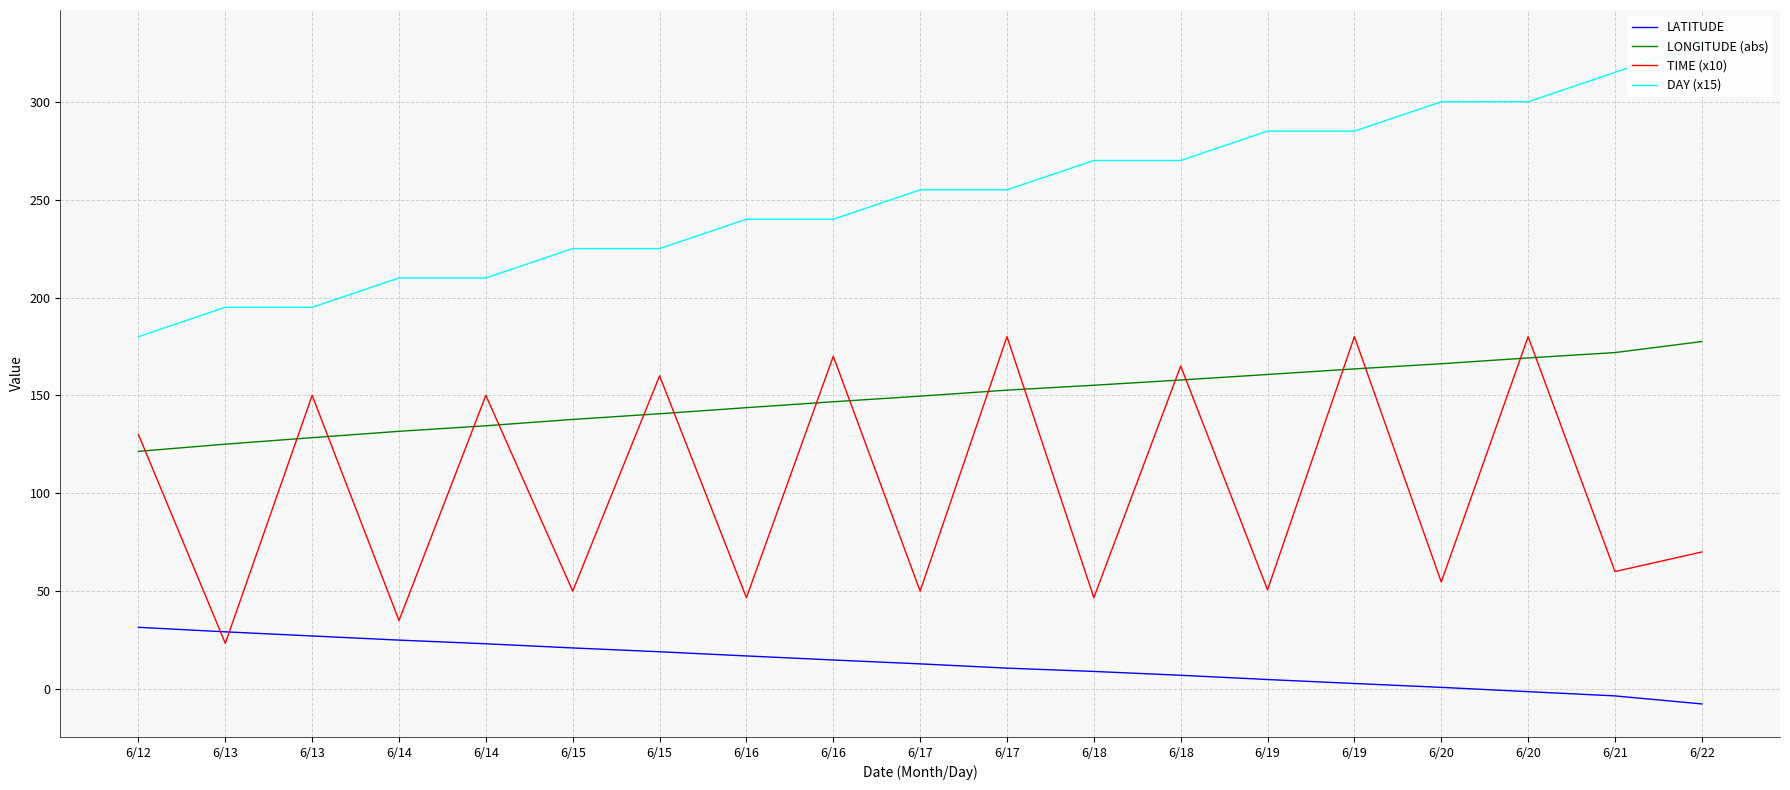

What is the value of the DAY (x15) point at the 11th from the left?

255.0